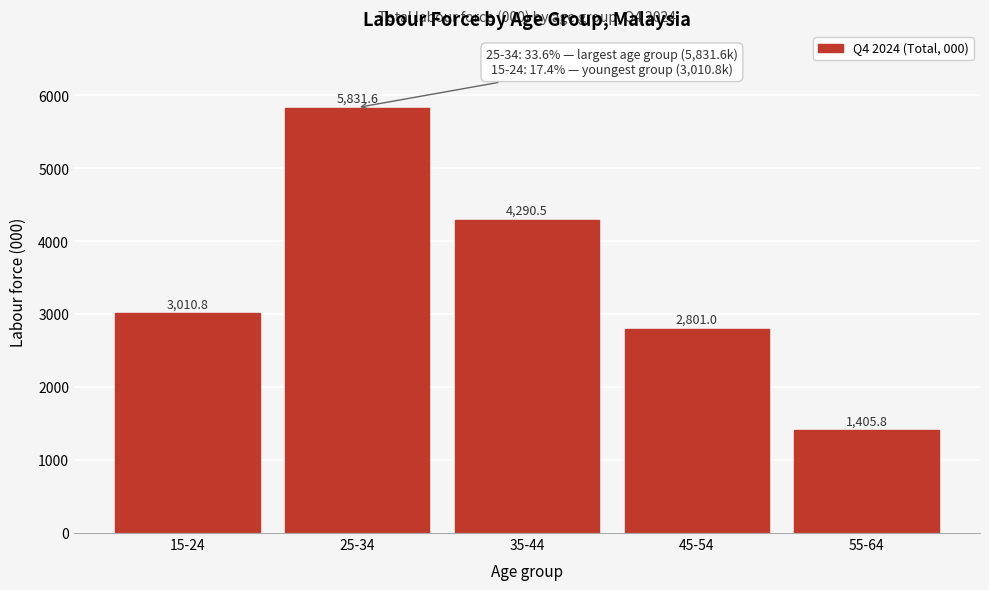

Reading left to right, transcribe all the data shown in this chart.

3010.8	5831.6	4290.5	2801.0	1405.8